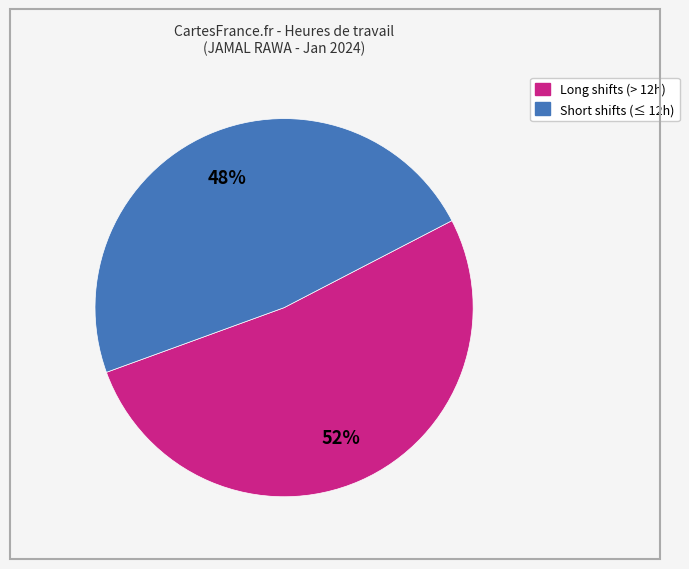

To the nearest percent, what is the difference between the largest and smallest slice percentages?

4%